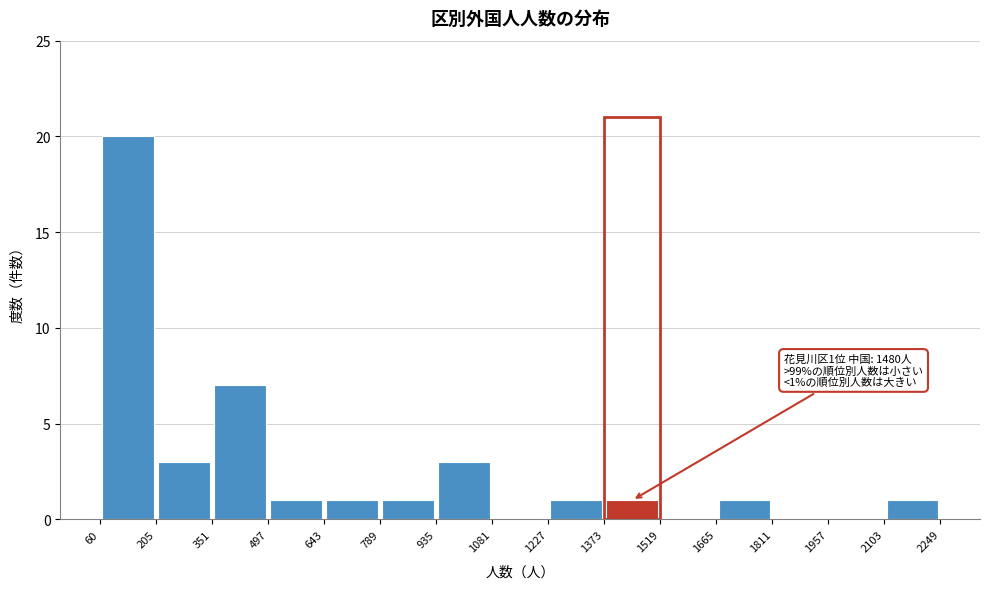

Which range on the x-axis has the tallest bar?

60 to 205